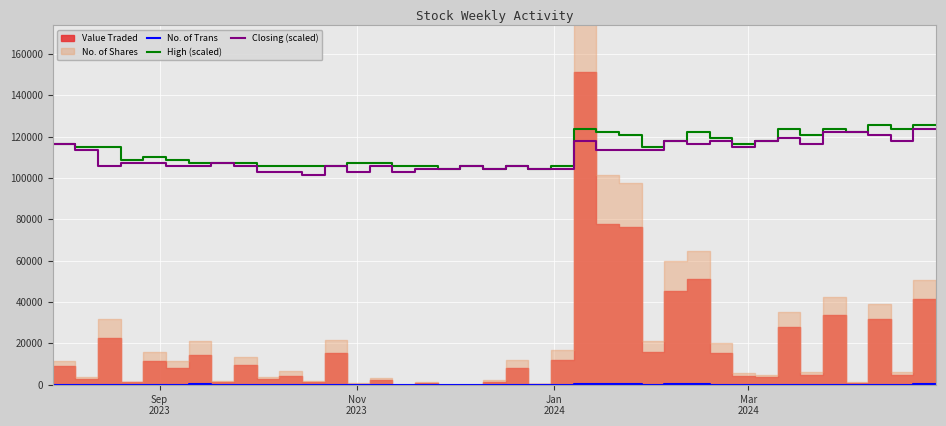

True or false: High (scaled) and No. of Trans intersect in this chart.

False